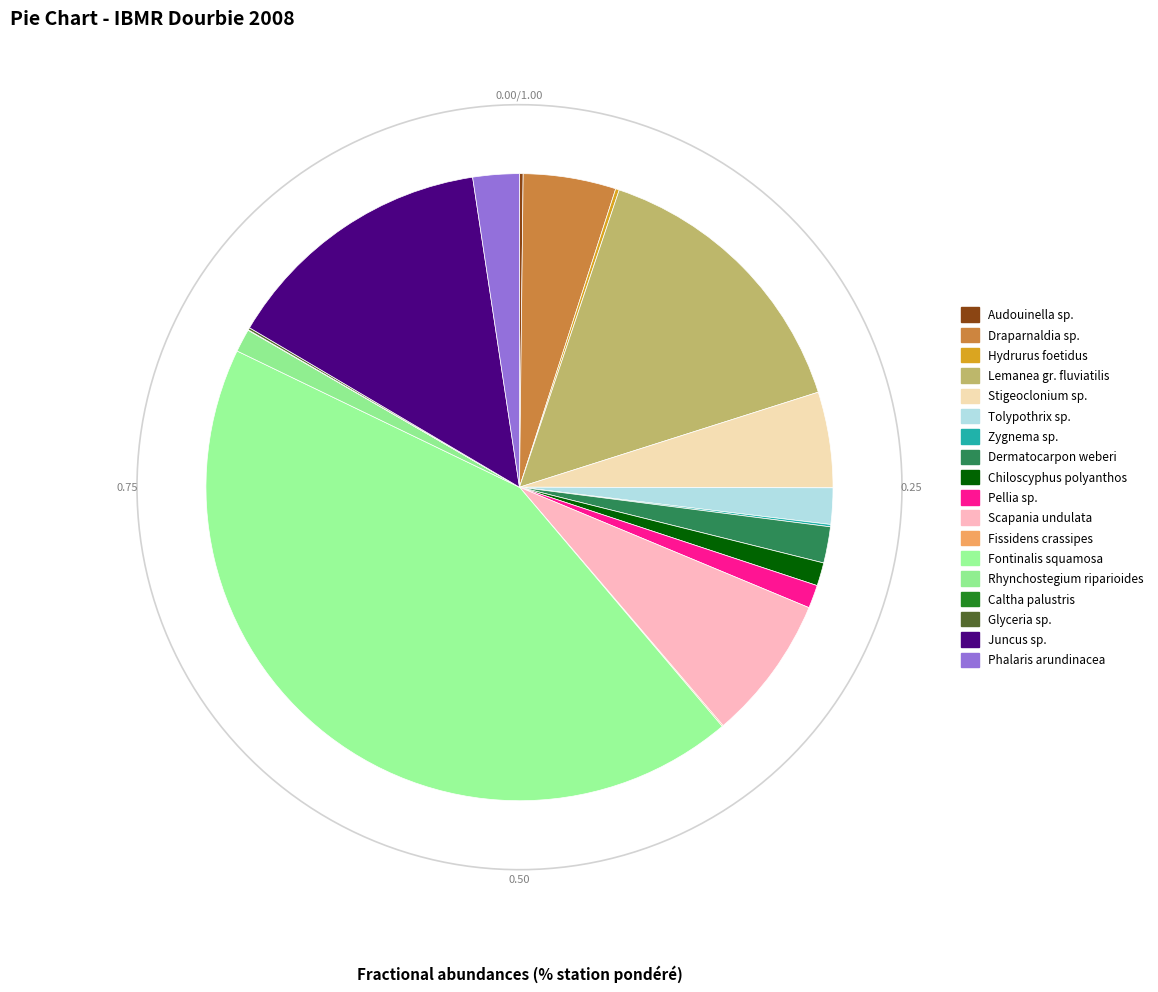

To the nearest percent, what is the combined percentage of Fissidens crassipes and Pellia sp.?

1%